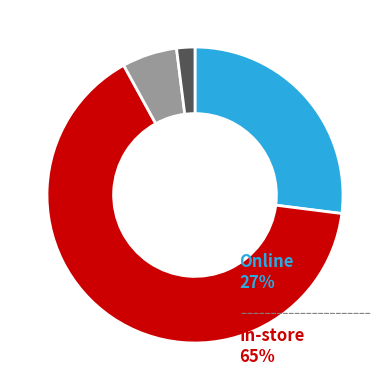

How many segments does this pie chart have?

4